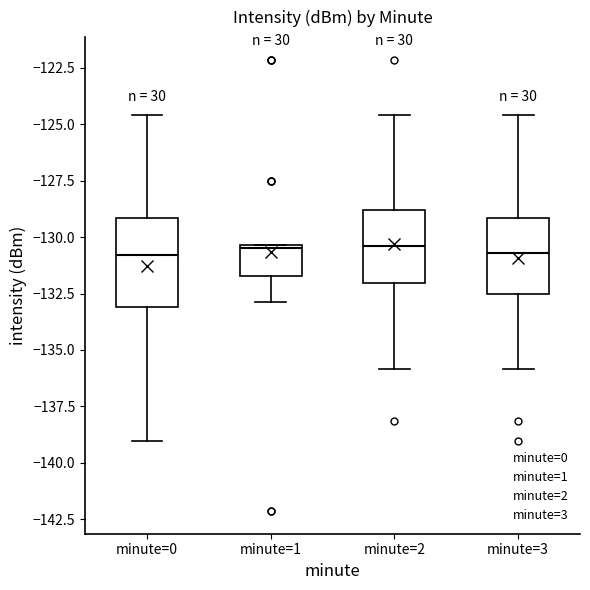

Where does the lower whisker of the box for minute=1 end on the y-axis? The values are not printed on the chart, so give them approximately, as read against the axis.

-133.0